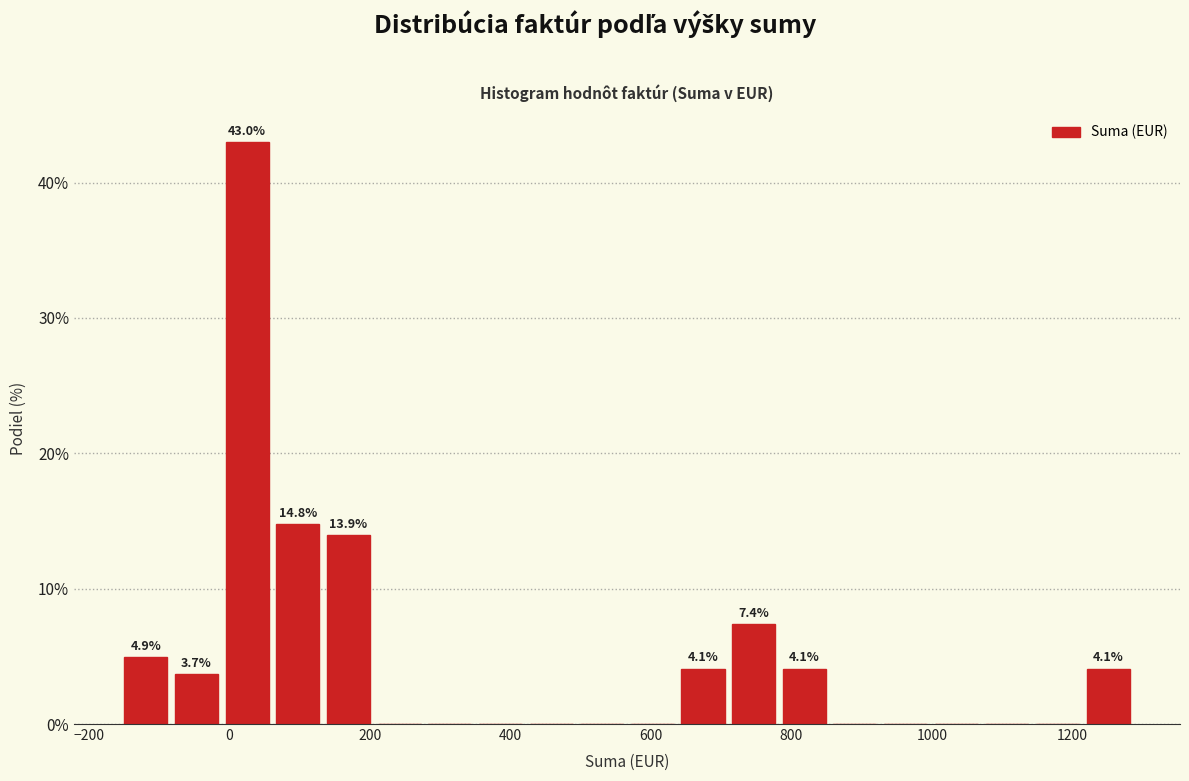

Around what value on the x-axis is the tallest bar? Give the approximate position of its centre, as read against the axis.

20